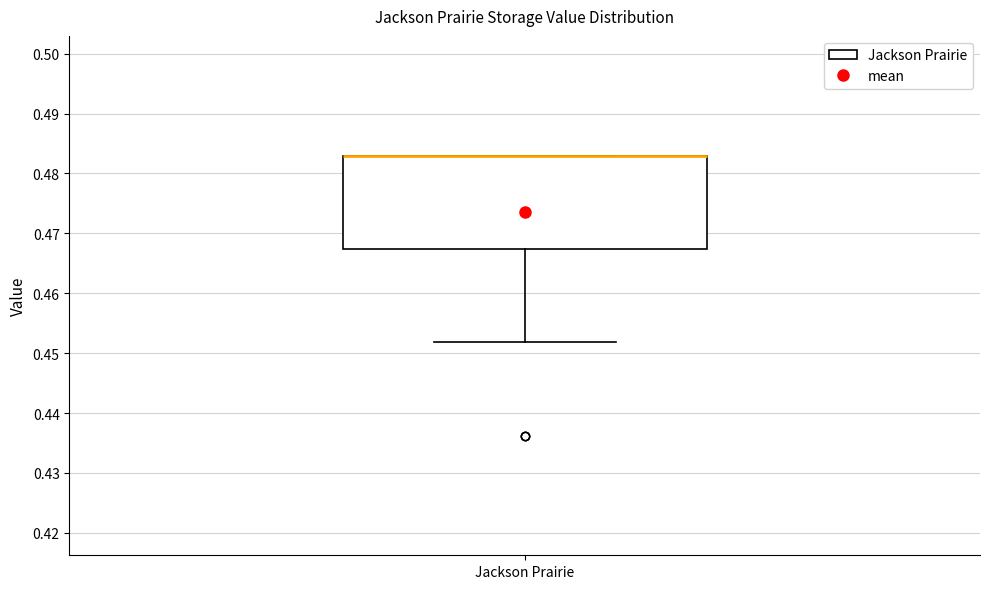

Read this box plot against the y-axis: the position of the median line, the range covered by the box, and the ends of both whiskers. The values are not printed on the chart, so give them approximately, as read against the axis.

median 0.483 (drawn on the box's upper edge), box 0.467 to 0.483, whiskers 0.452 to 0.483